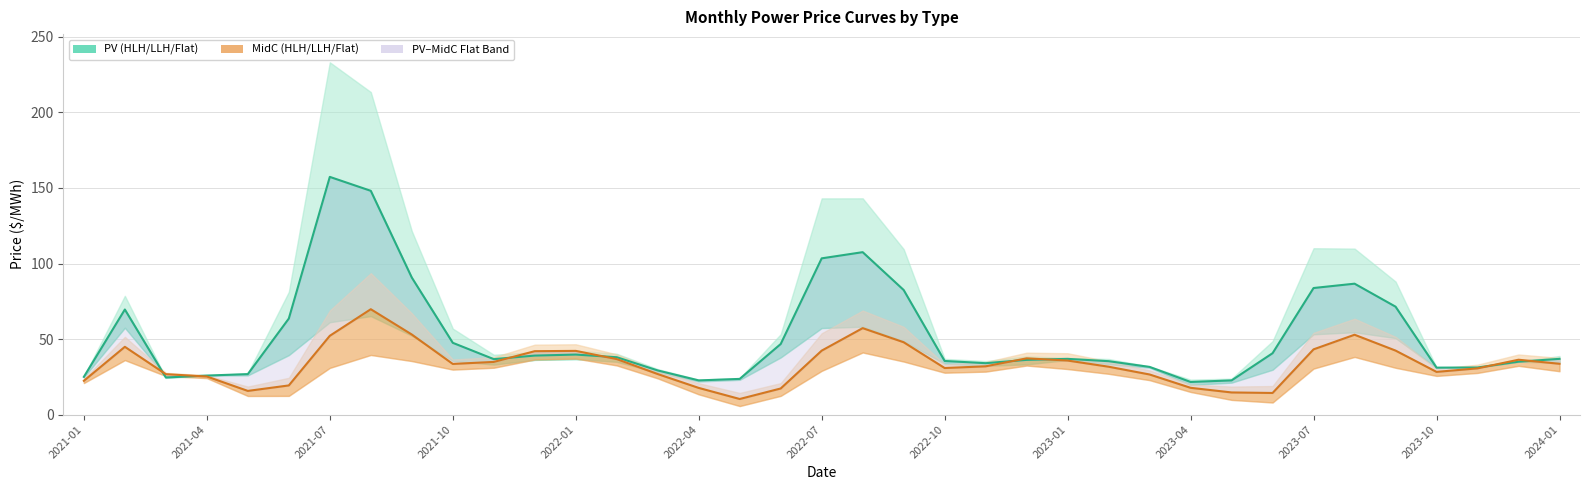

Which series has the largest total across all categories?

PV Flat